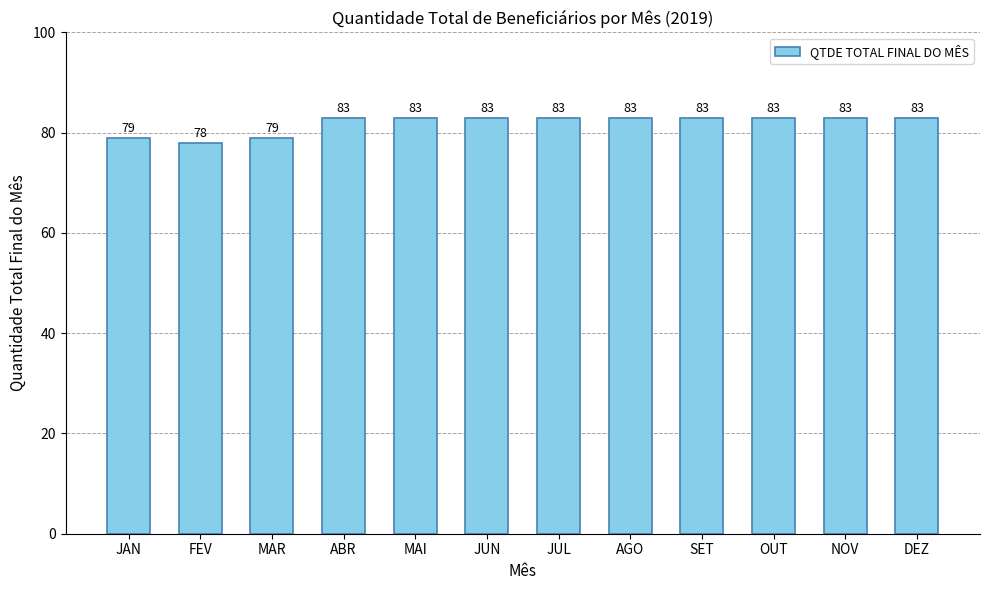

True or false: the data shows 83 at JUN.

True